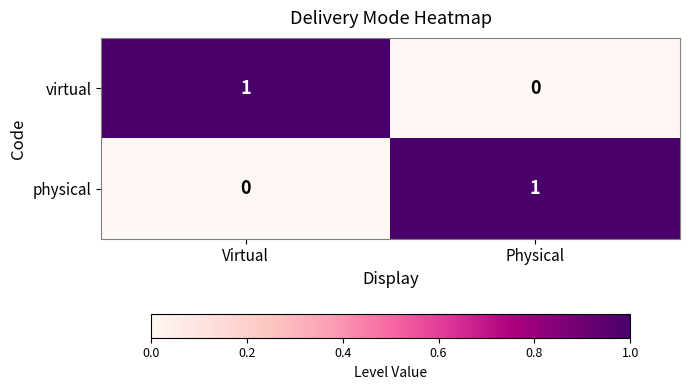

What is the total value across all series at Virtual?

1